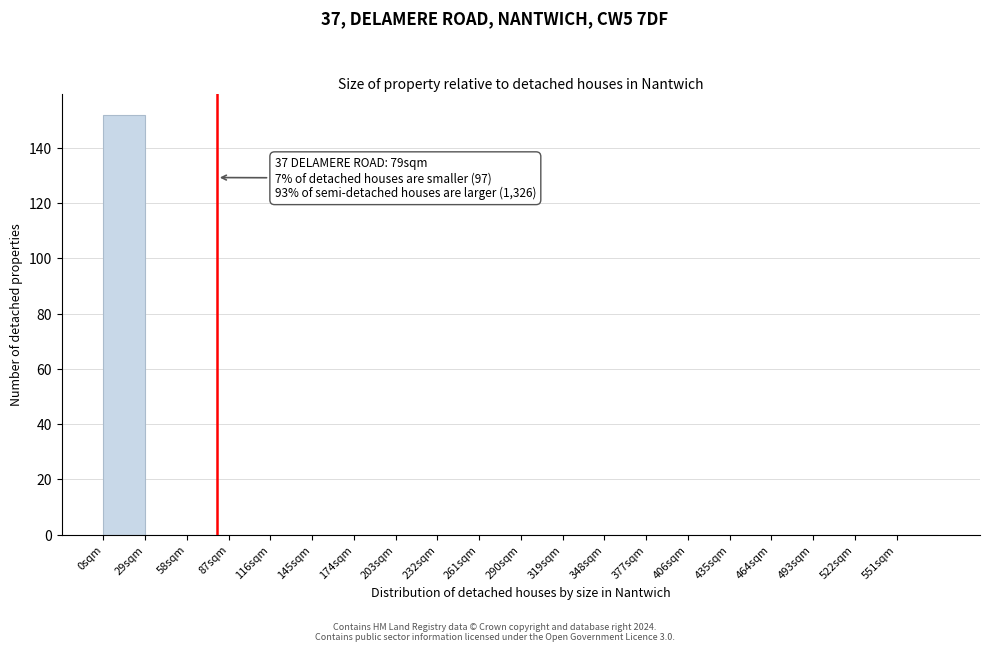

Over which range of the x-axis is the bar tallest?

0 to 29